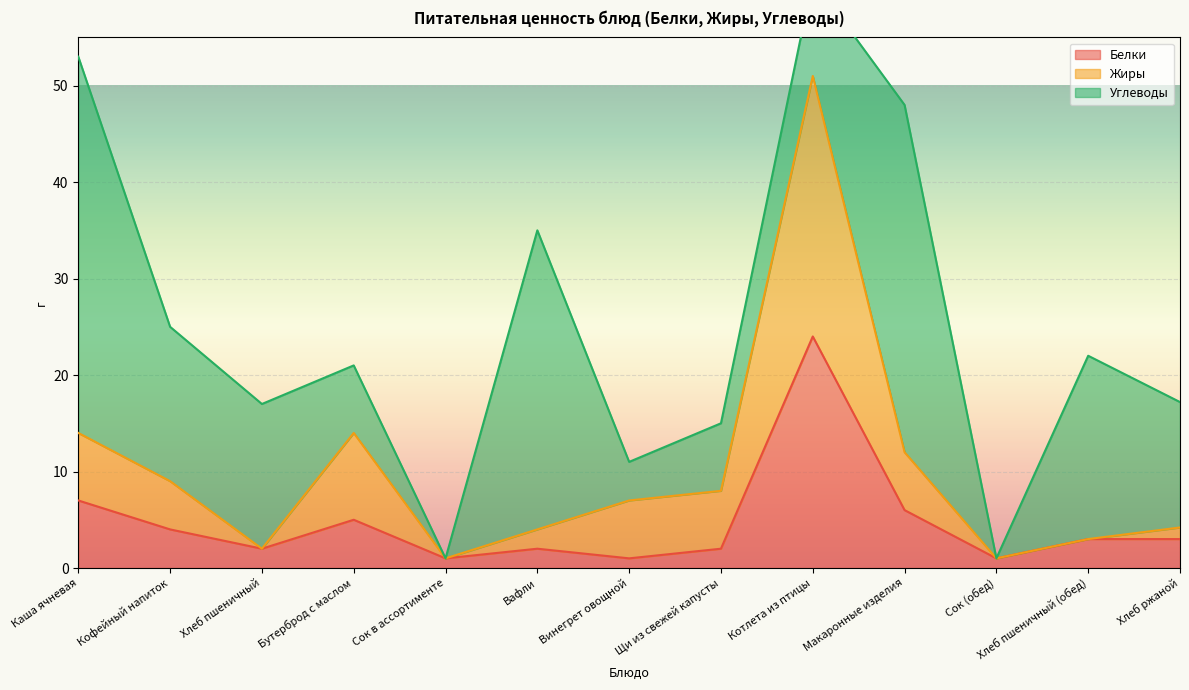

What is the difference between the maximum and minimum values in the Белки series?

23